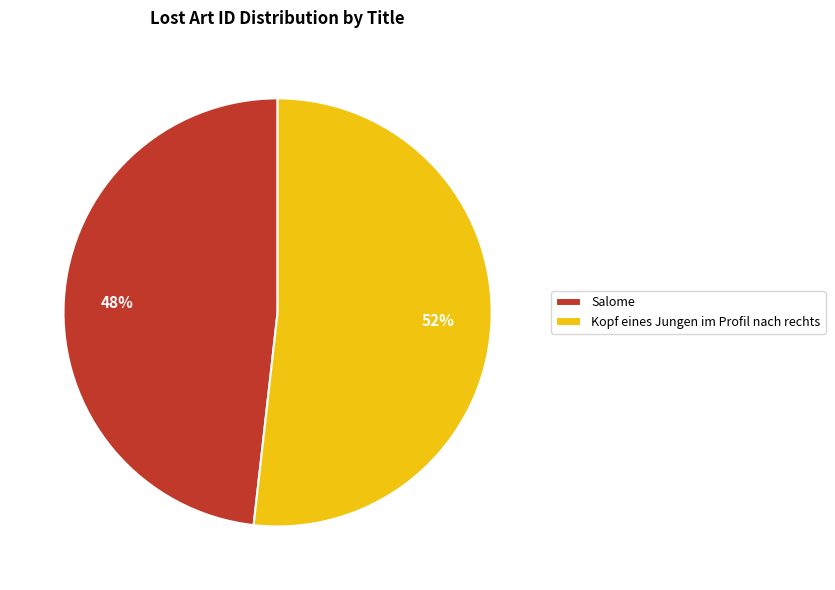

Do Salome and Kopf eines Jungen im Profil nach rechts together represent more than half of the pie?

Yes